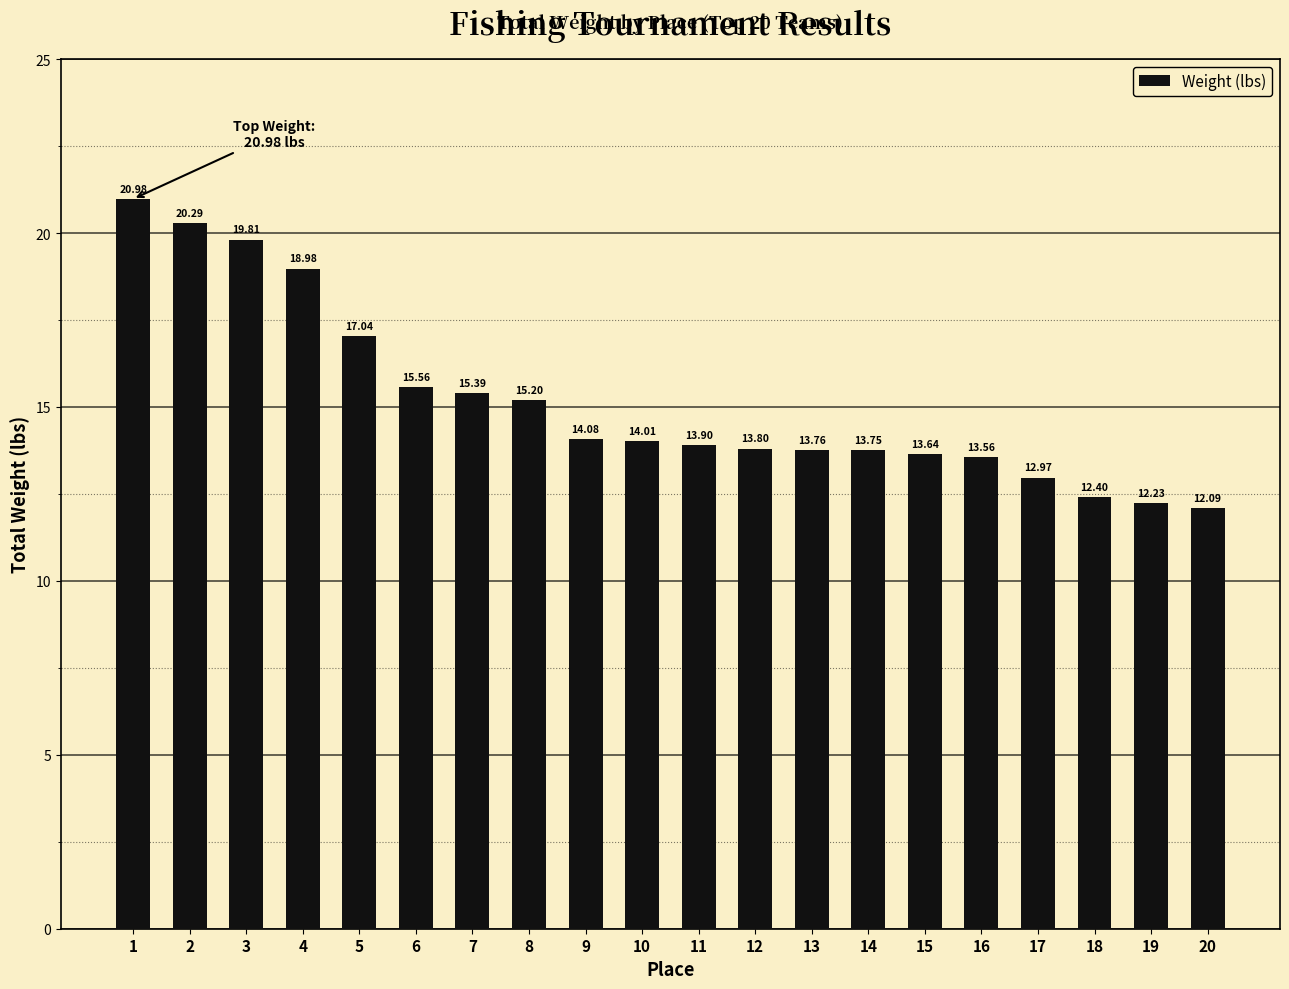

The chart shows a value of 21.0 at 1. True or false?

True